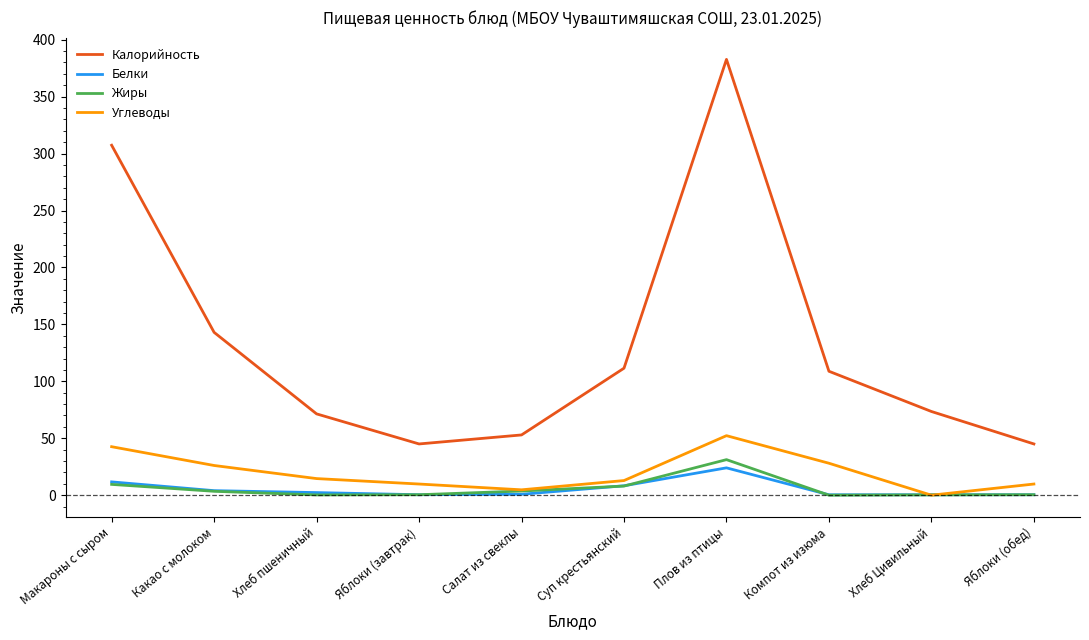

List the series in order of their peak value, lowest first.

Белки, Жиры, Углеводы, Калорийность